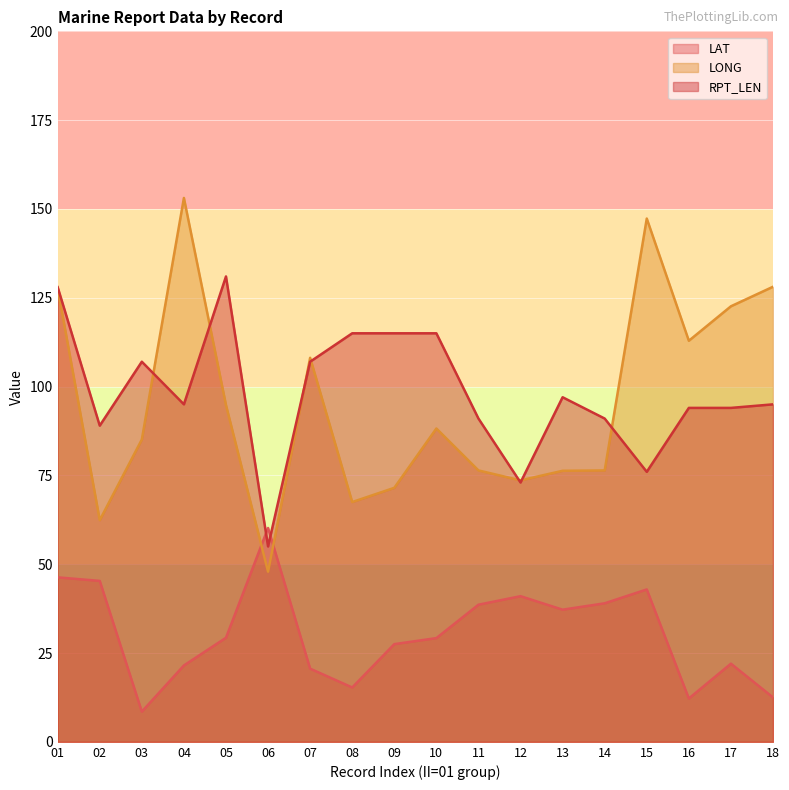

What are all the series names shown in the legend?

LAT, LONG, RPT_LEN